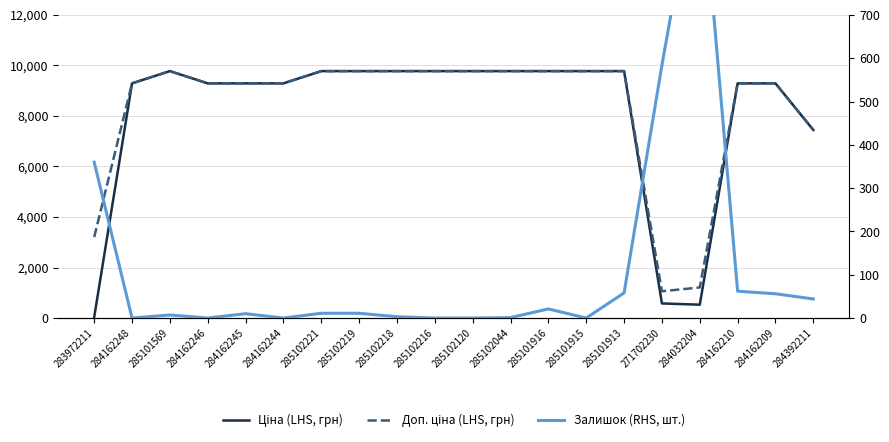

What is the difference between the highest and lowest values at 284032204?

682.5